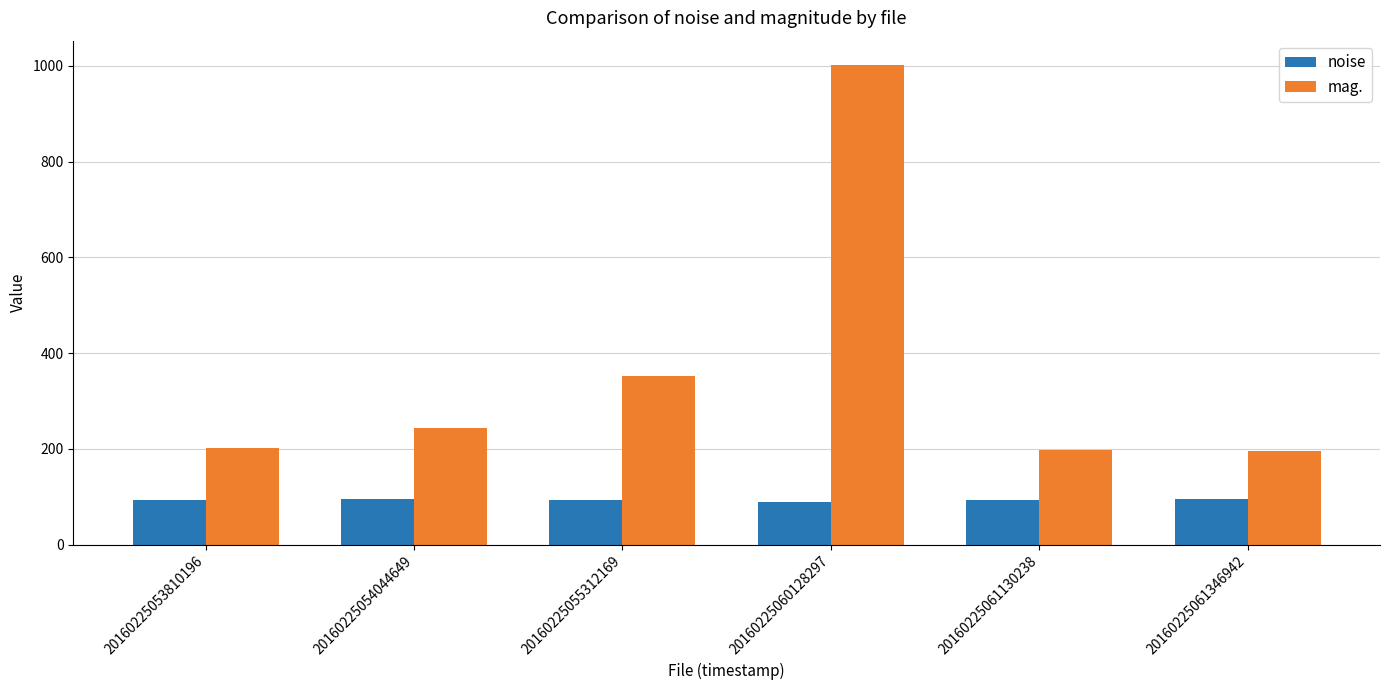

At how many categories does at least one series exceed 656?

1